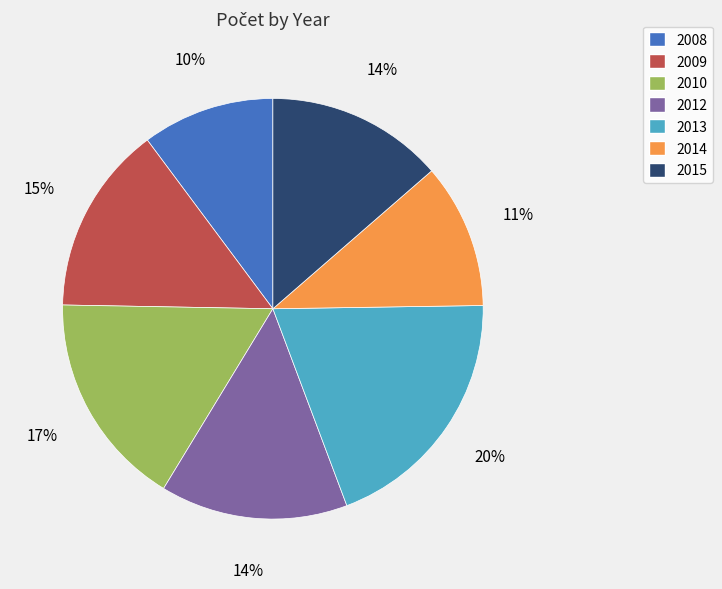

Do 2009 and 2013 together represent more than half of the pie?

No